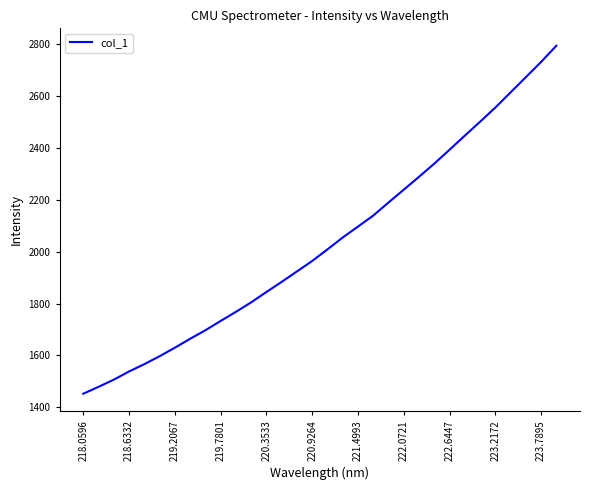

What is the difference between the maximum and minimum values?

1342.2